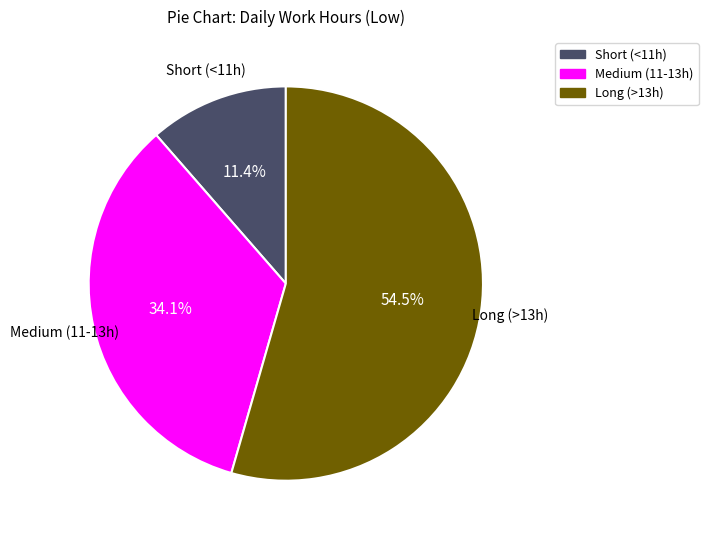

Is there any slice that represents more than half of the pie?

Yes